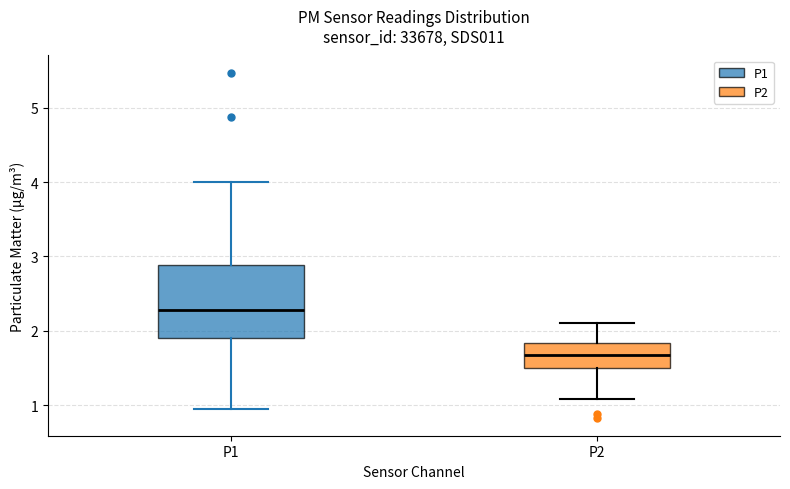

Comparing the boxes themselves (not the whiskers), which one is the tallest?

P1